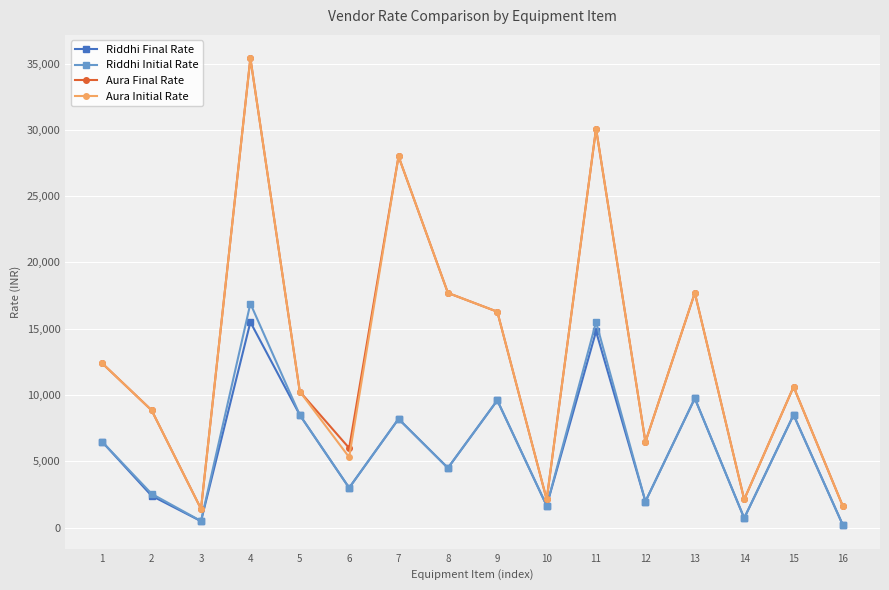

What is the maximum value for Riddhi Initial Rate?

16900